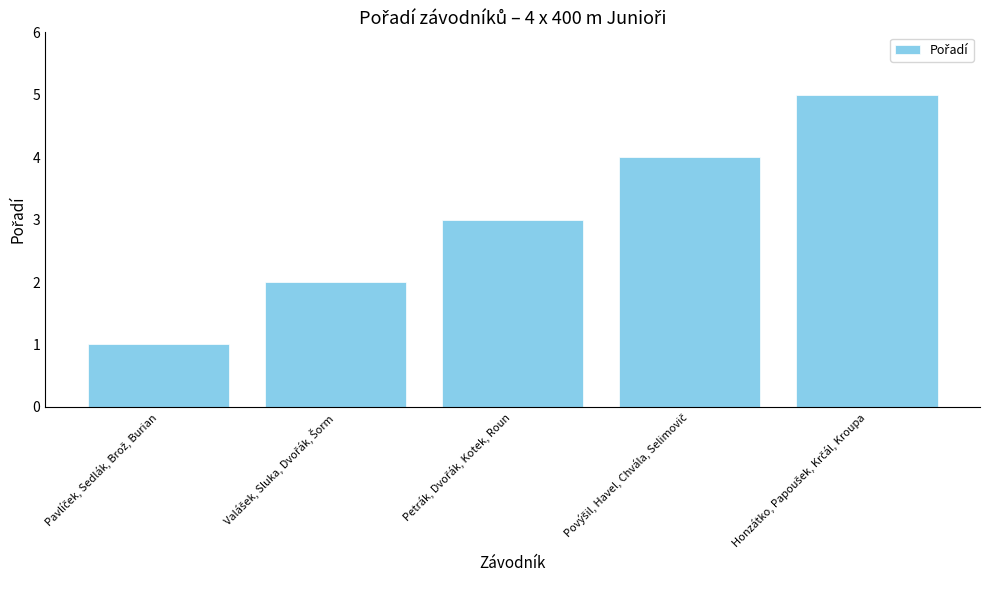

What is the difference between the maximum and minimum values?

4